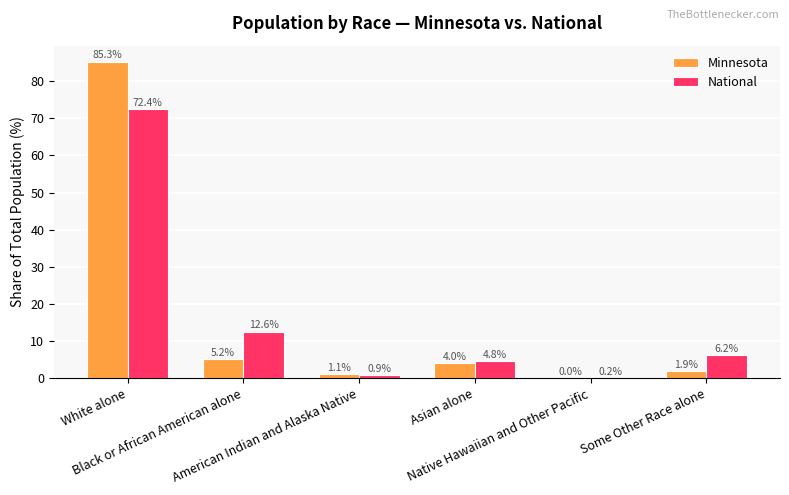

Which series has the largest total across all categories?

Minnesota